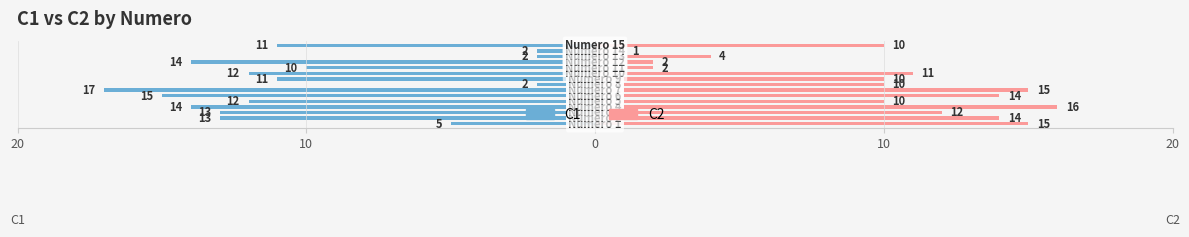

Between 20 and 11, which is larger?

20